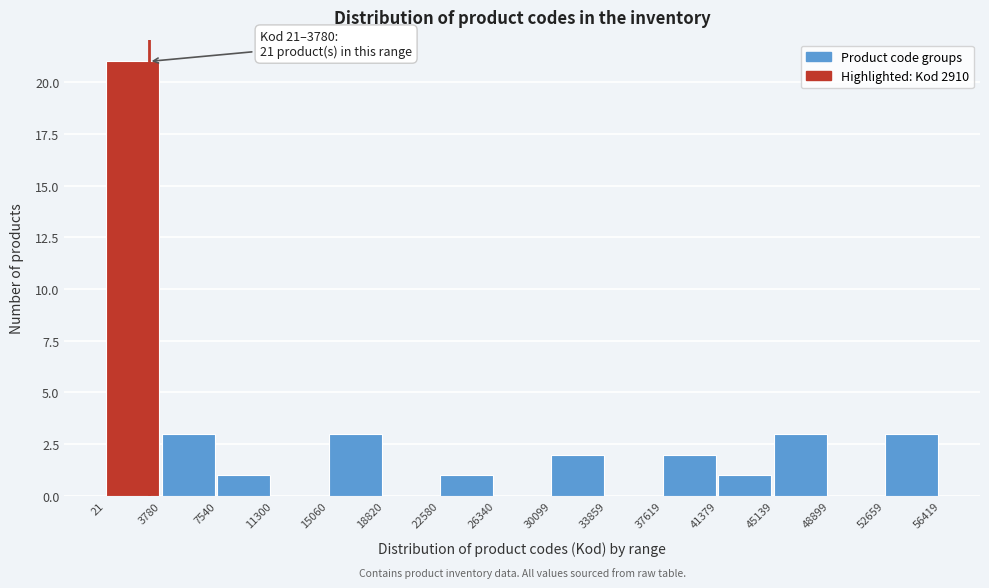

Which range on the x-axis has the tallest bar?

21 to 3780